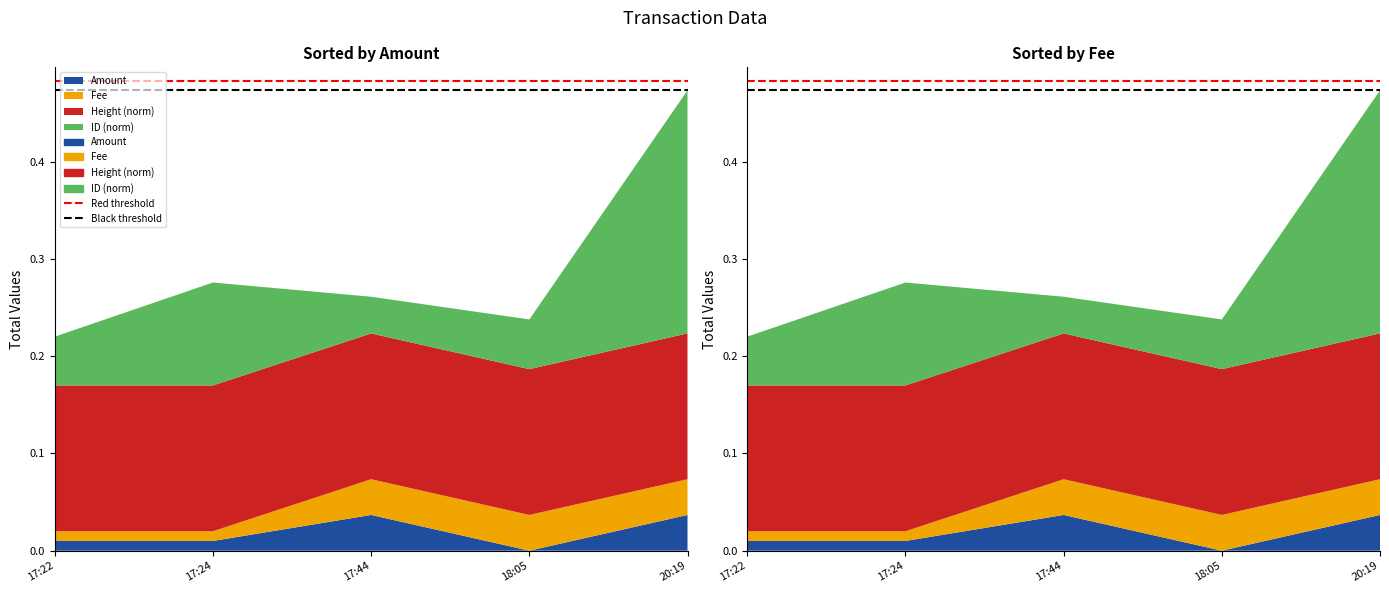

What is the value of the Red threshold point at the 1st from the left?

0.5